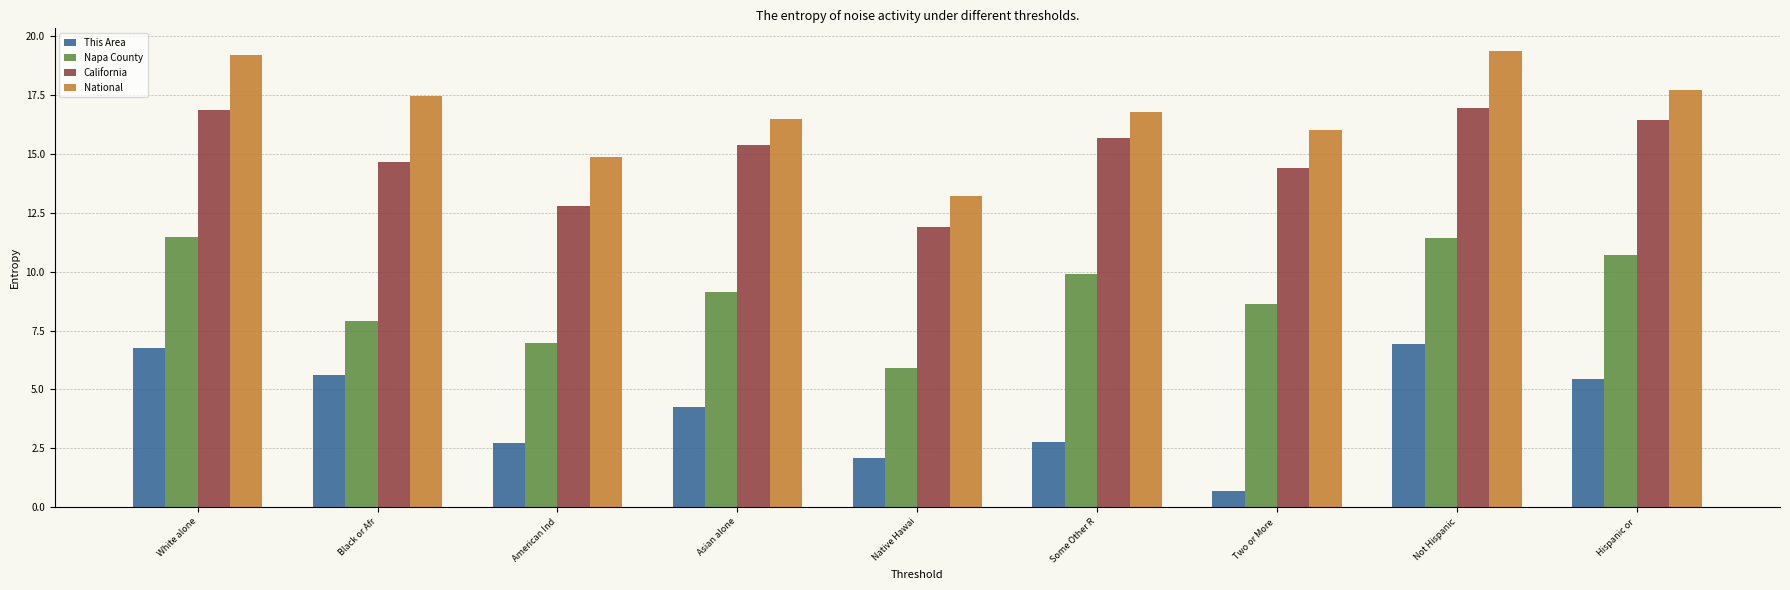

Rank the series at Not Hispanic from lowest to highest value.

This Area, Napa County, California, National